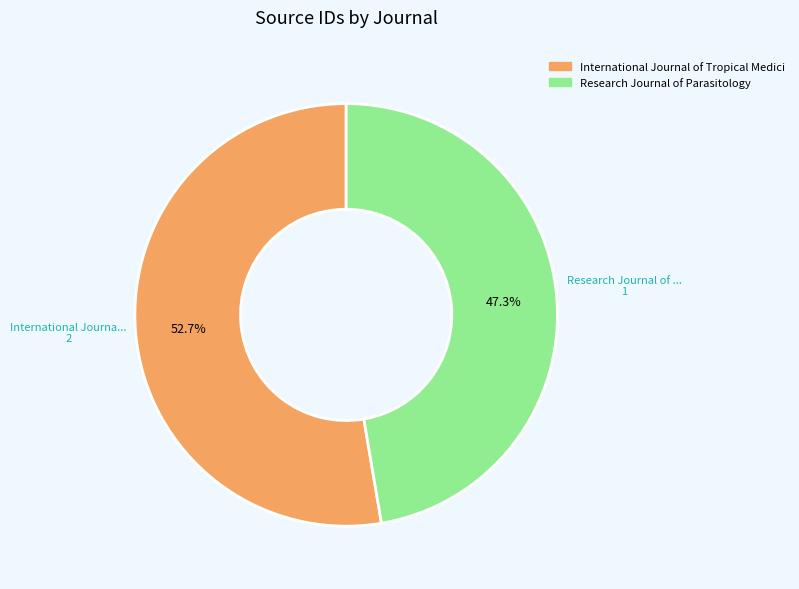

Does any single category account for the majority?

Yes